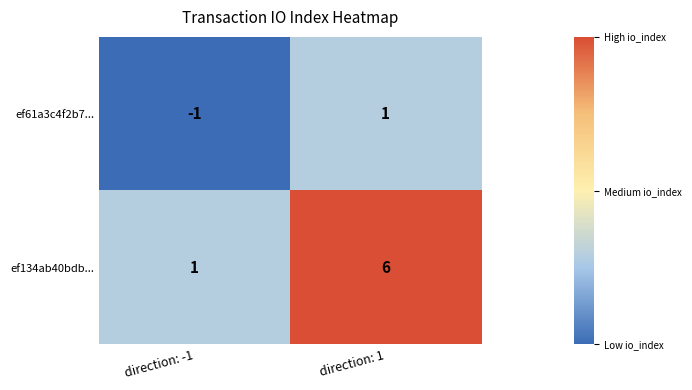

Reading left to right, list all the values displayed in this chart.

ef61a3c4f2b7...: direction: -1=-1	direction: 1=1
ef134ab40bdb...: direction: -1=1	direction: 1=6